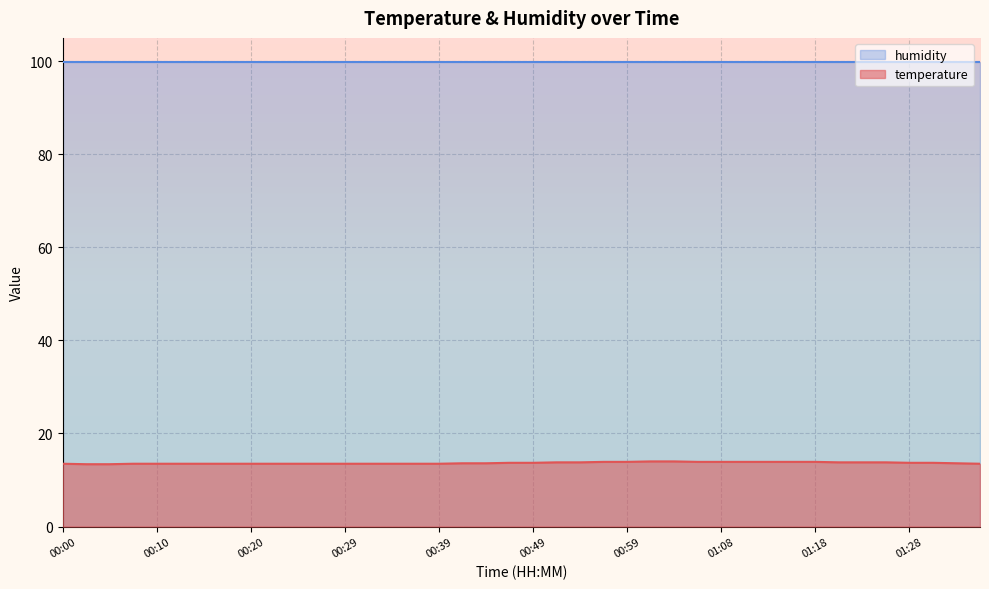

At which label is the value closest to 13?

00:02